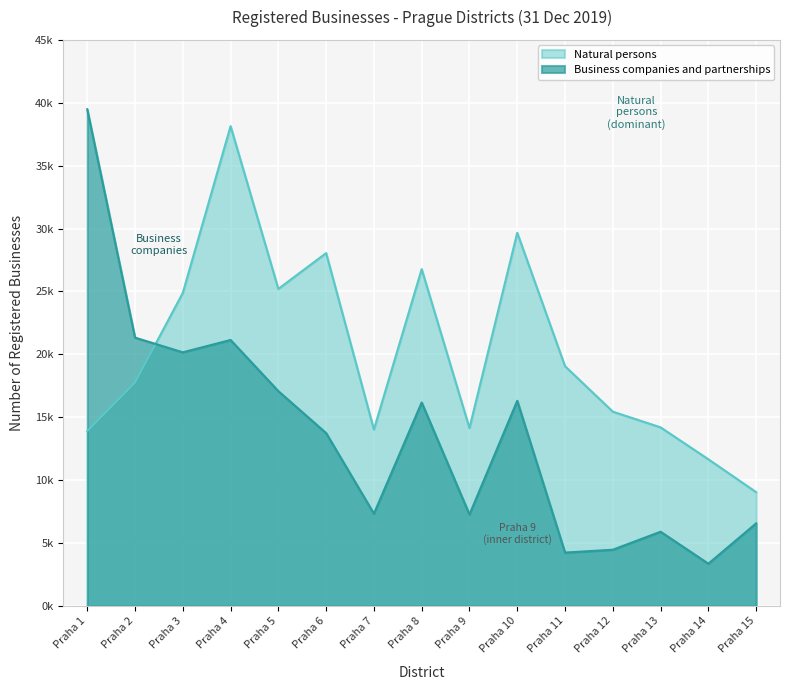

What is the difference between the second highest and second lowest values in the Business companies and partnerships series?

17087